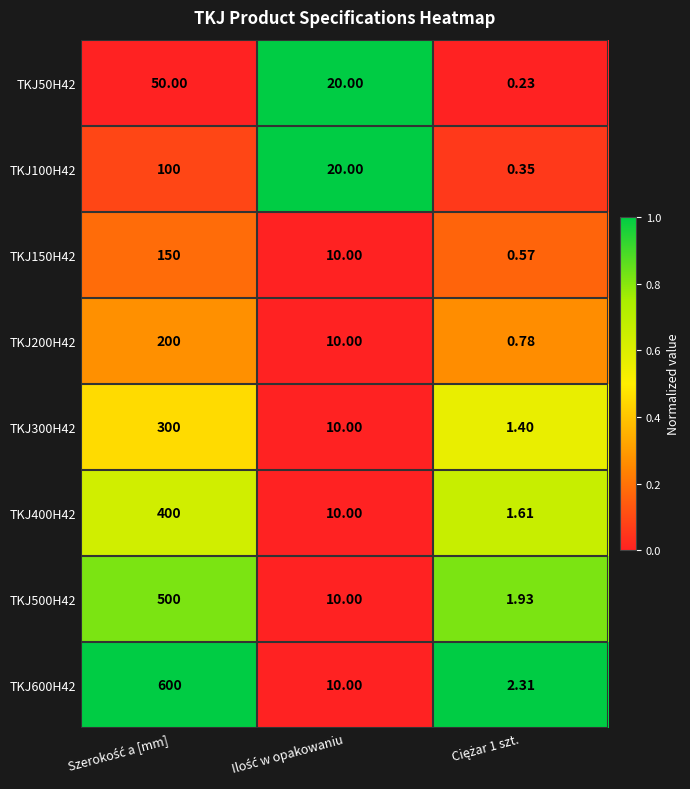

Which series has the largest range (max minus min)?

TKJ600H42